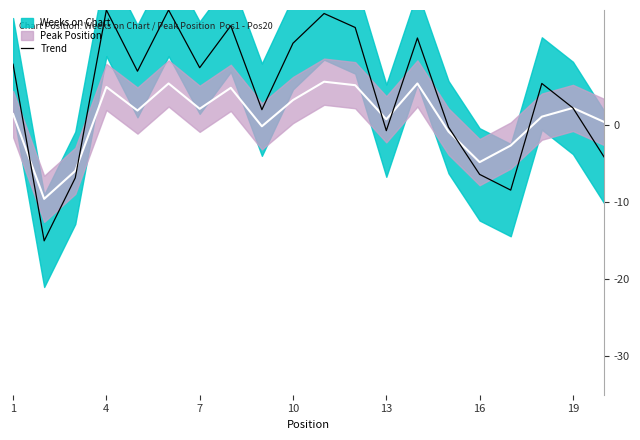

What is the smallest value displayed?

-15.0